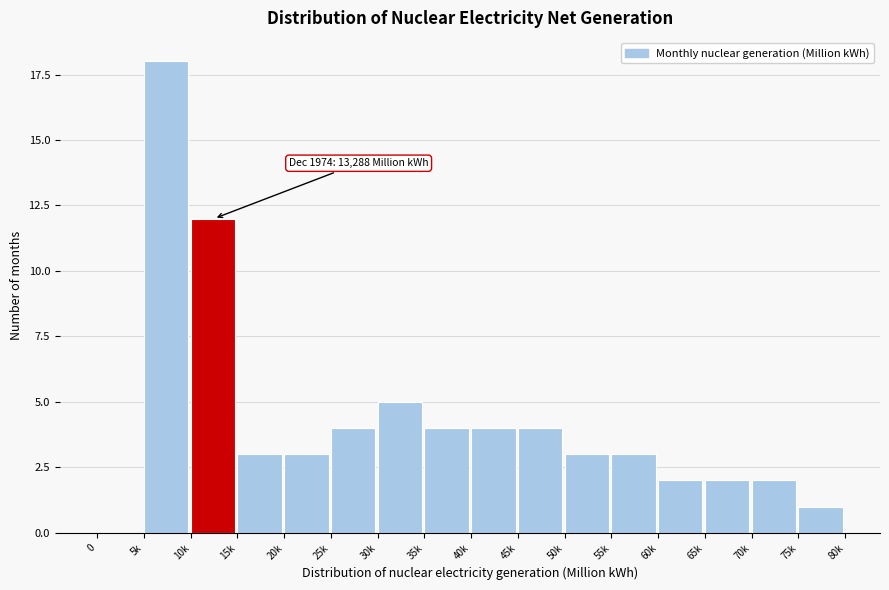

Reading right to left, extract all data points from this chart.

75k=1	70k=2	65k=2	60k=2	55k=3	50k=3	45k=4	40k=4	35k=4	30k=5	25k=4	20k=3	15k=3	10k=12	5k=18	0=0